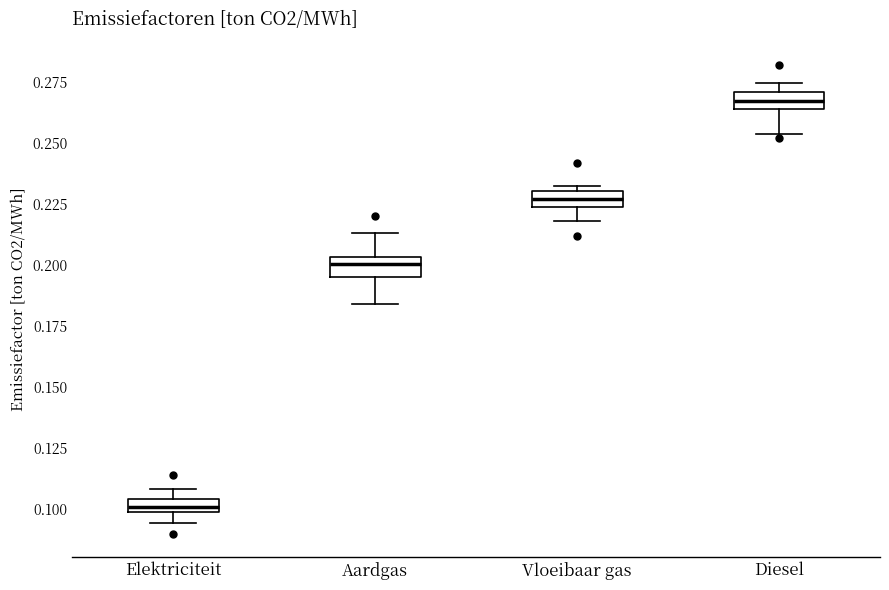

Which box has the lowest median line?

Elektriciteit